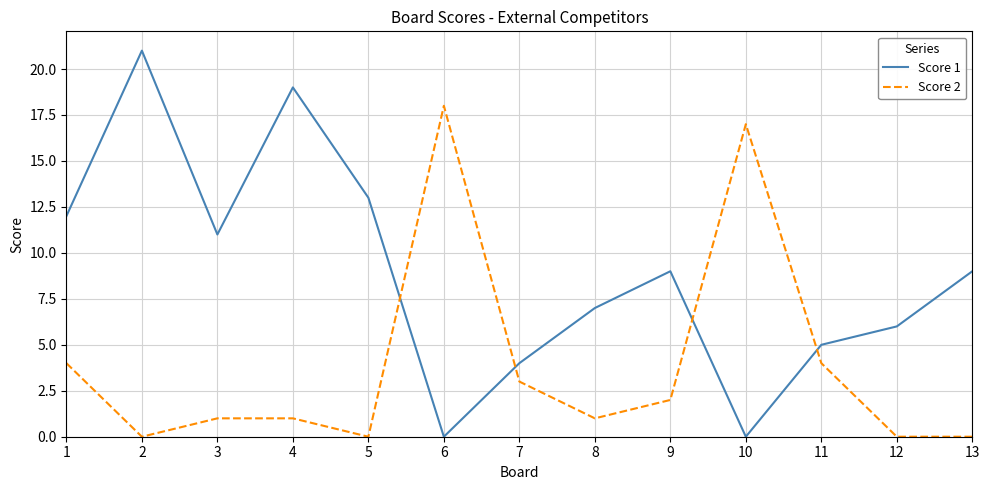

What is the maximum value shown in the chart?

21